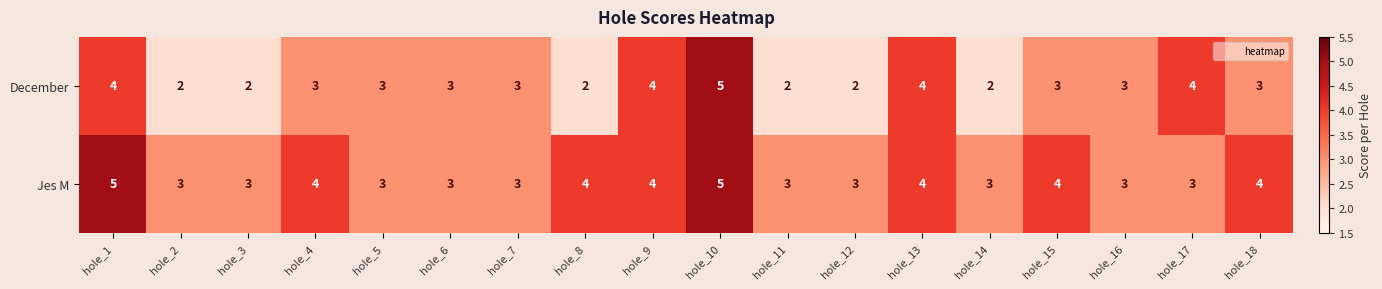

What is the average value of the Jes M series?

4